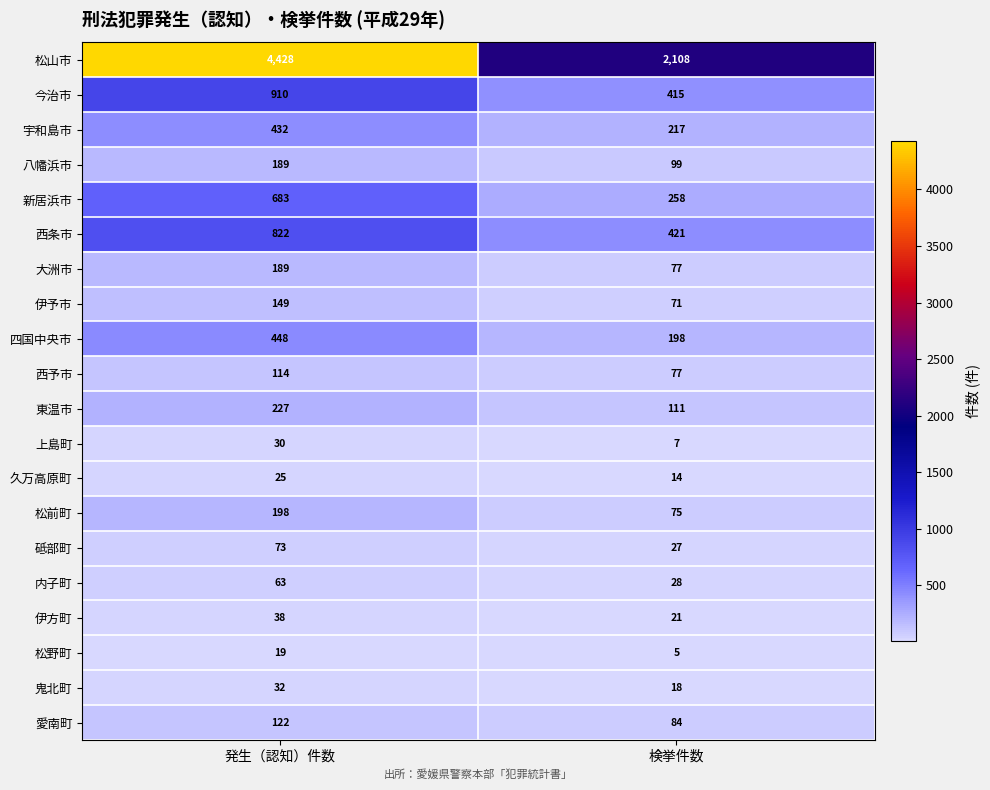

At which category does the chart reach its minimum across all series?

検挙件数